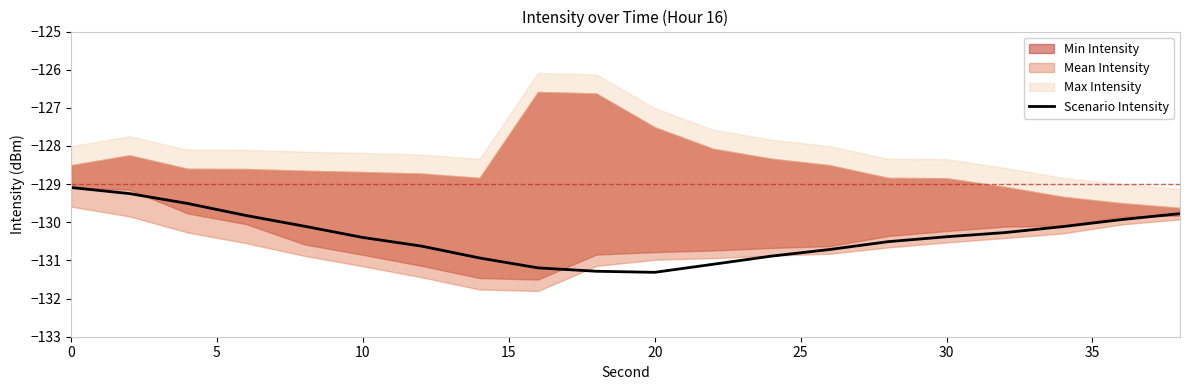

How many categories are shown in the chart?

20